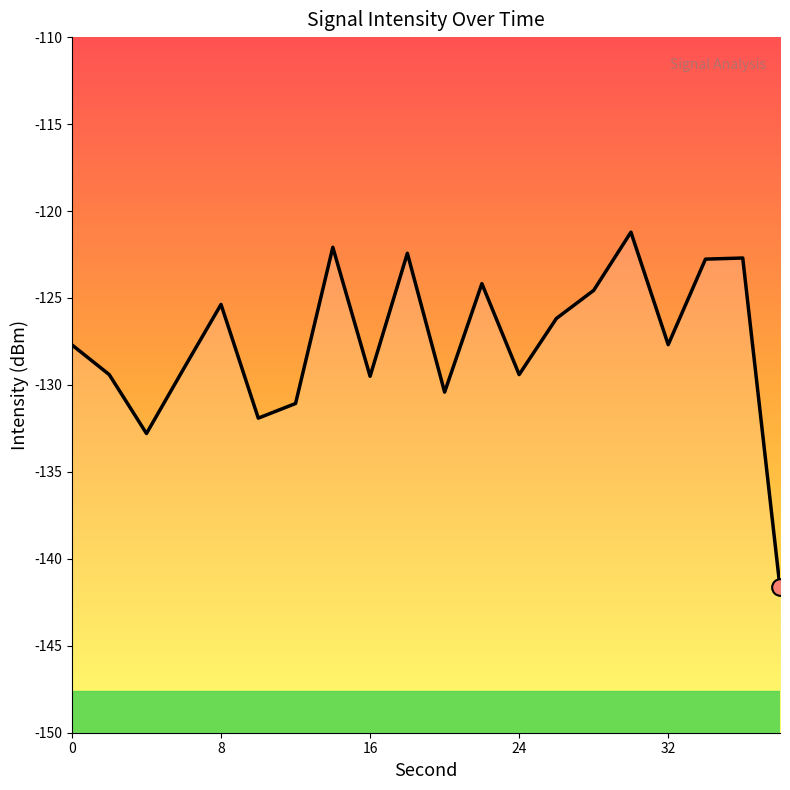

What is the difference between the maximum and minimum values?

20.4